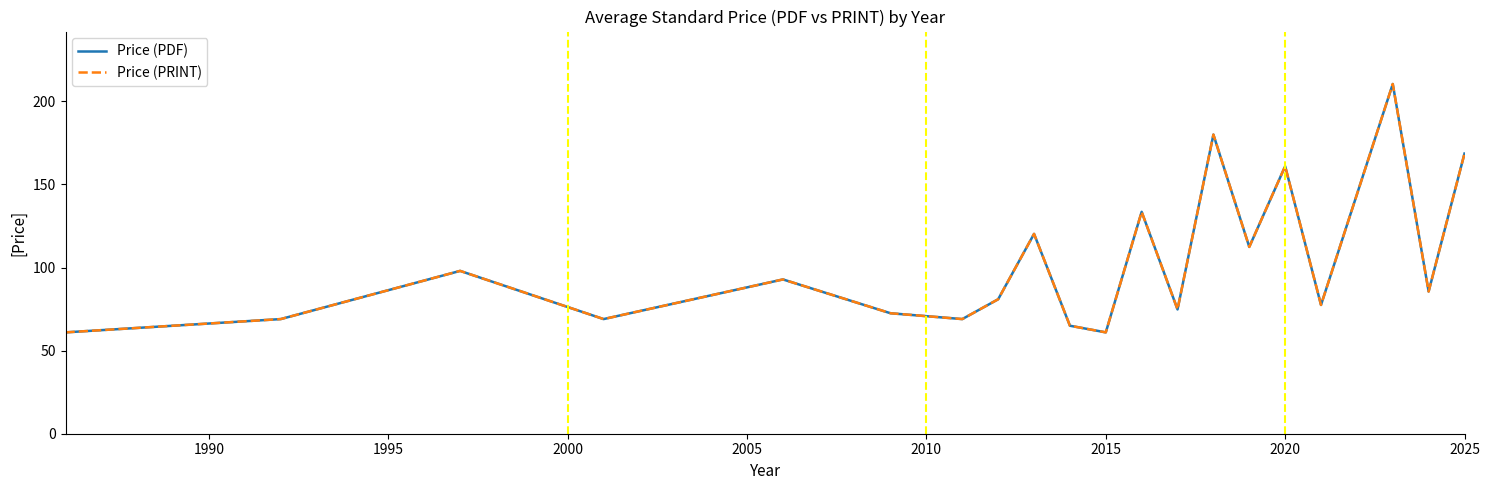

What is the minimum value shown in the chart?

61.0